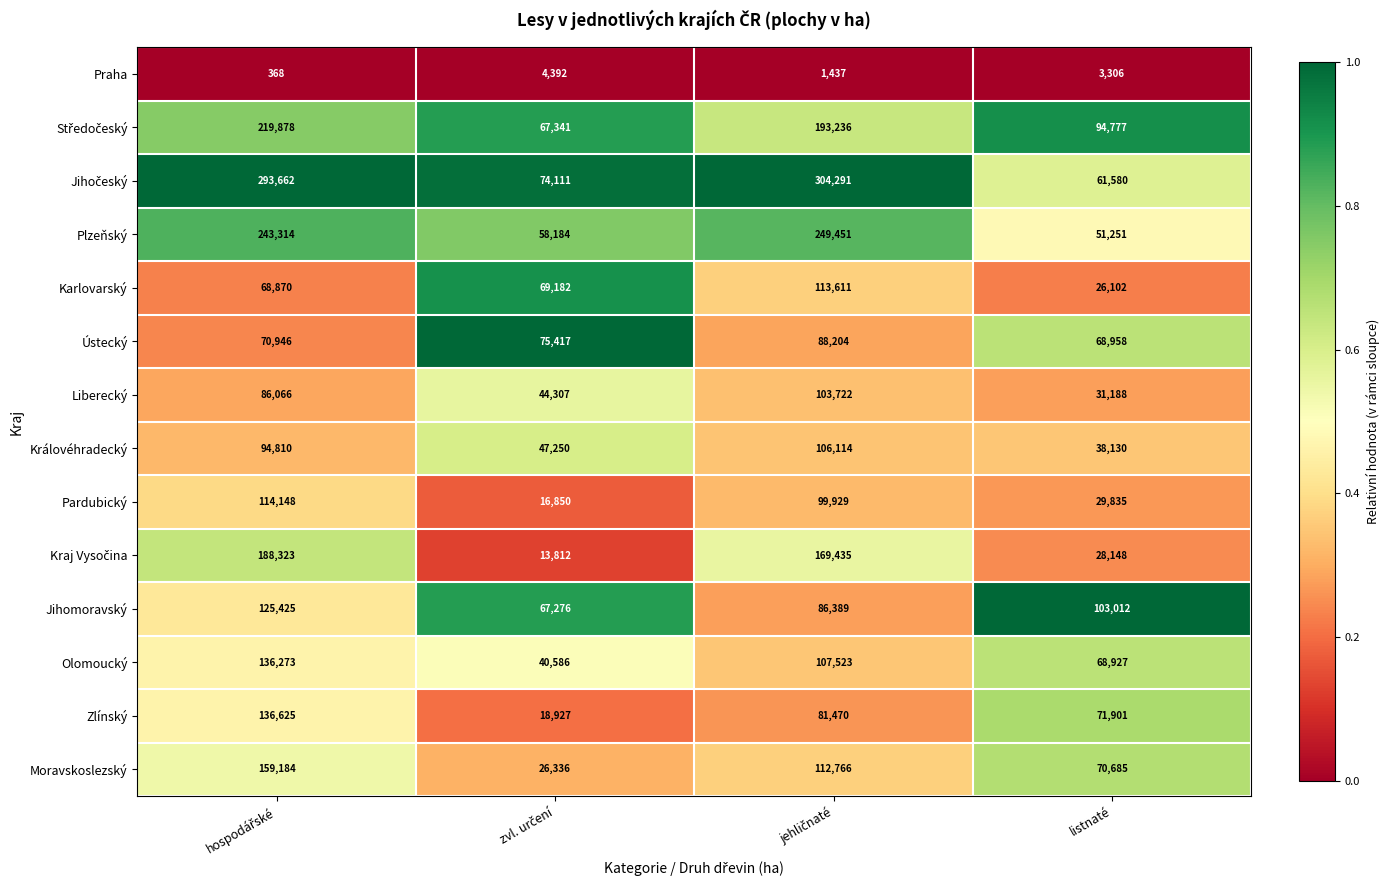

Is the value of Jihomoravský at listnaté greater than the value of Praha at listnaté?

Yes